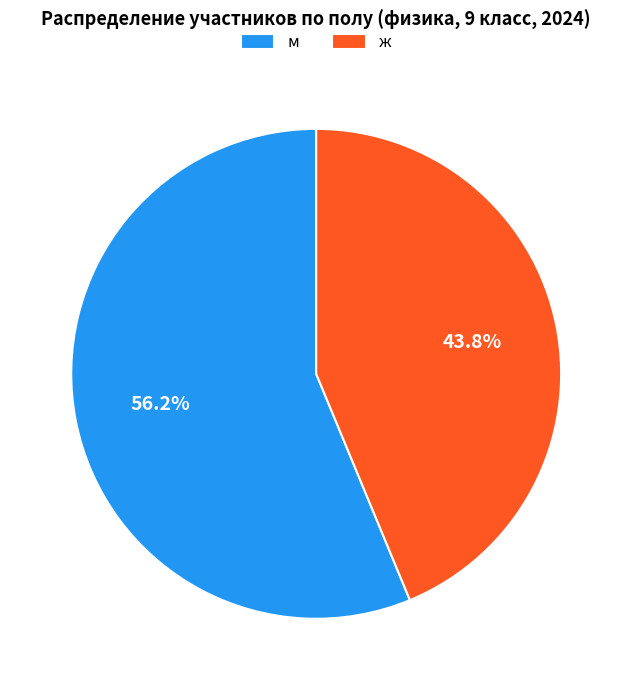

What is the ratio of the value at м to the value at ж?

1.3